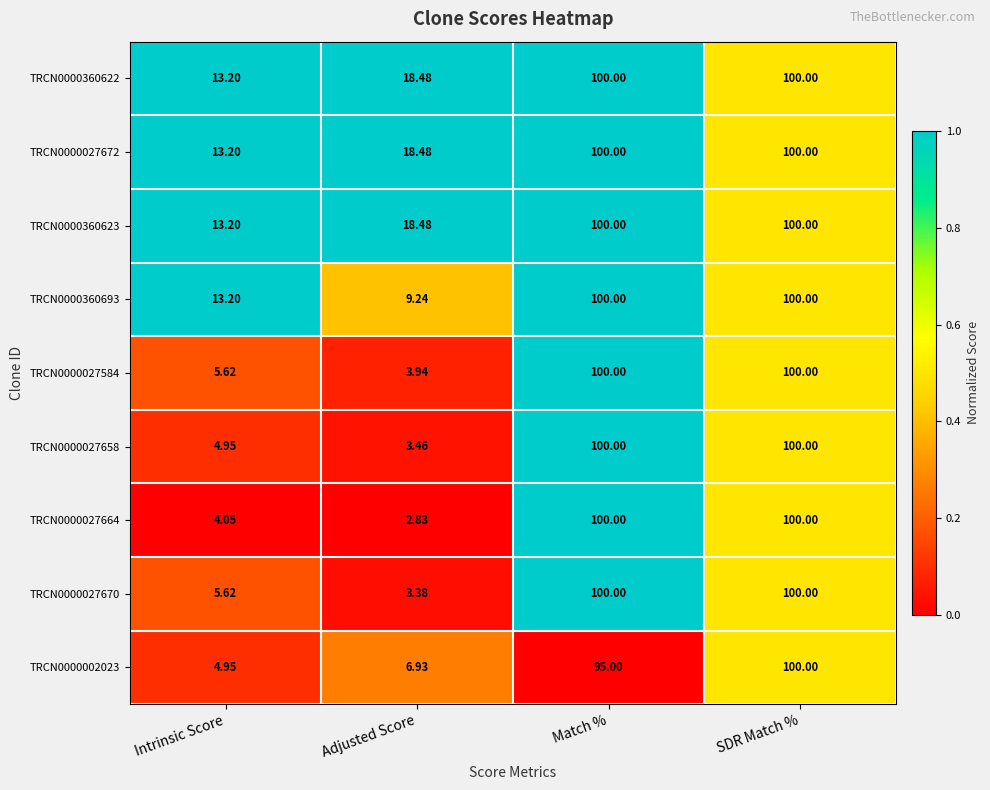

At which category does the chart reach its minimum across all series?

Adjusted Score